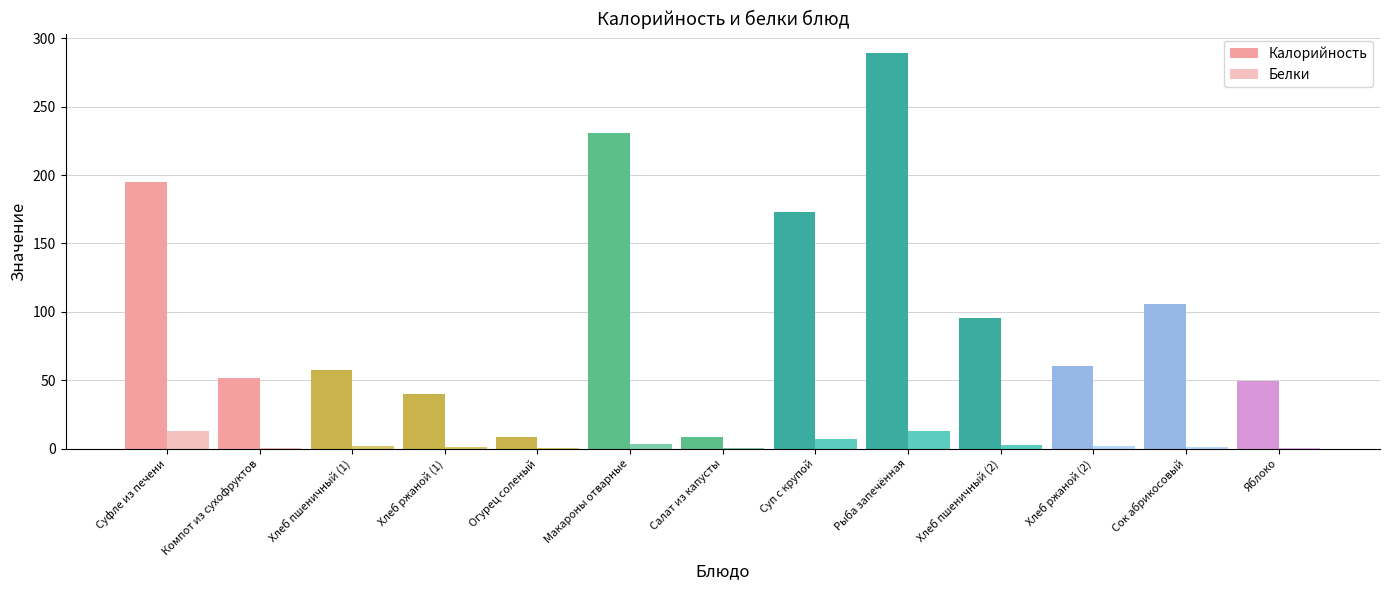

The value of Калорийность at Хлеб пшеничный (1) is 57.2. True or false?

True